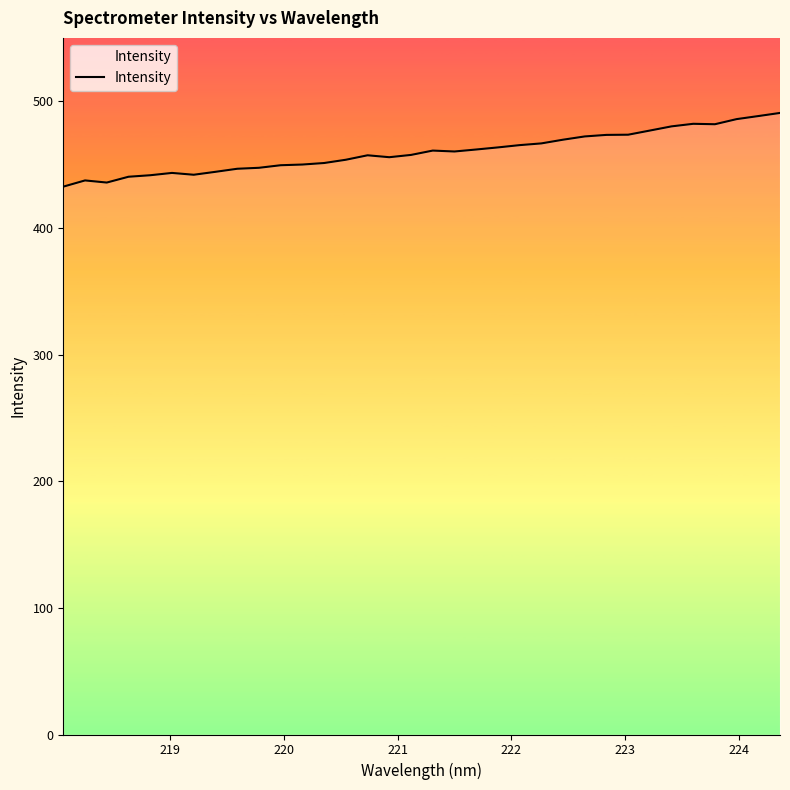

What is the greatest value displayed?

490.7